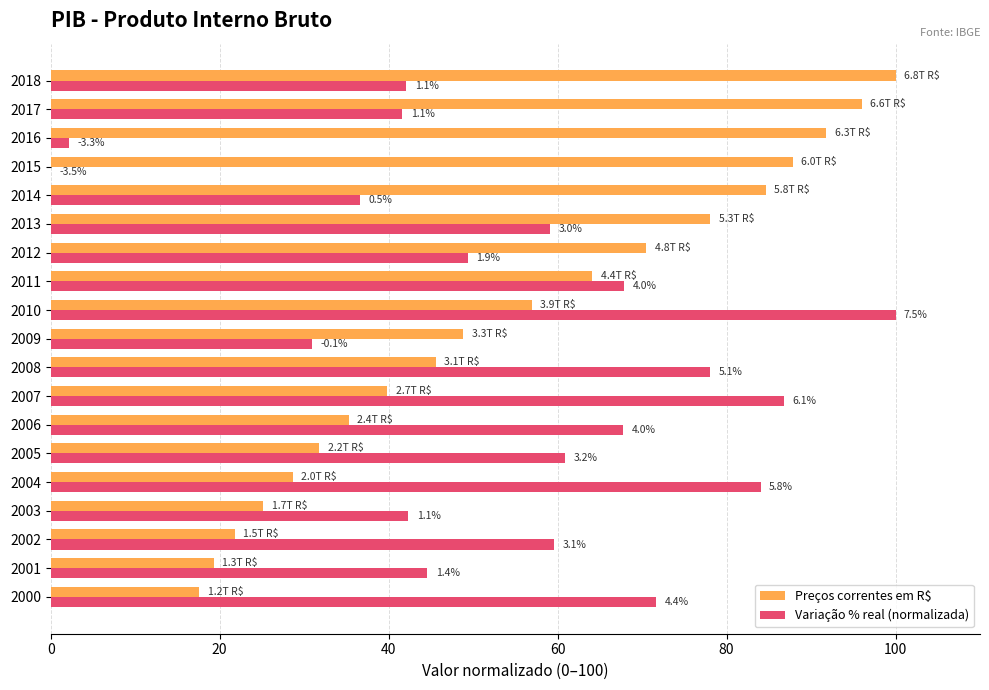

List the series in order of their peak value, lowest first.

Preços correntes em R$, Variação % real (normalizada)